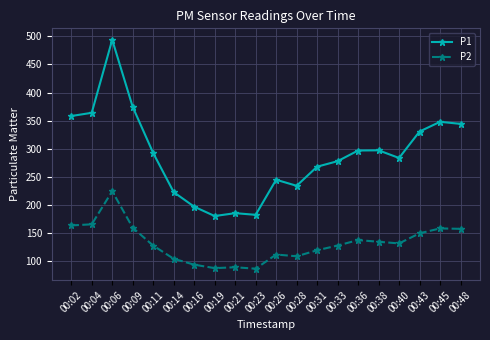

Rank the series by their average value, from highest to lowest.

P1, P2